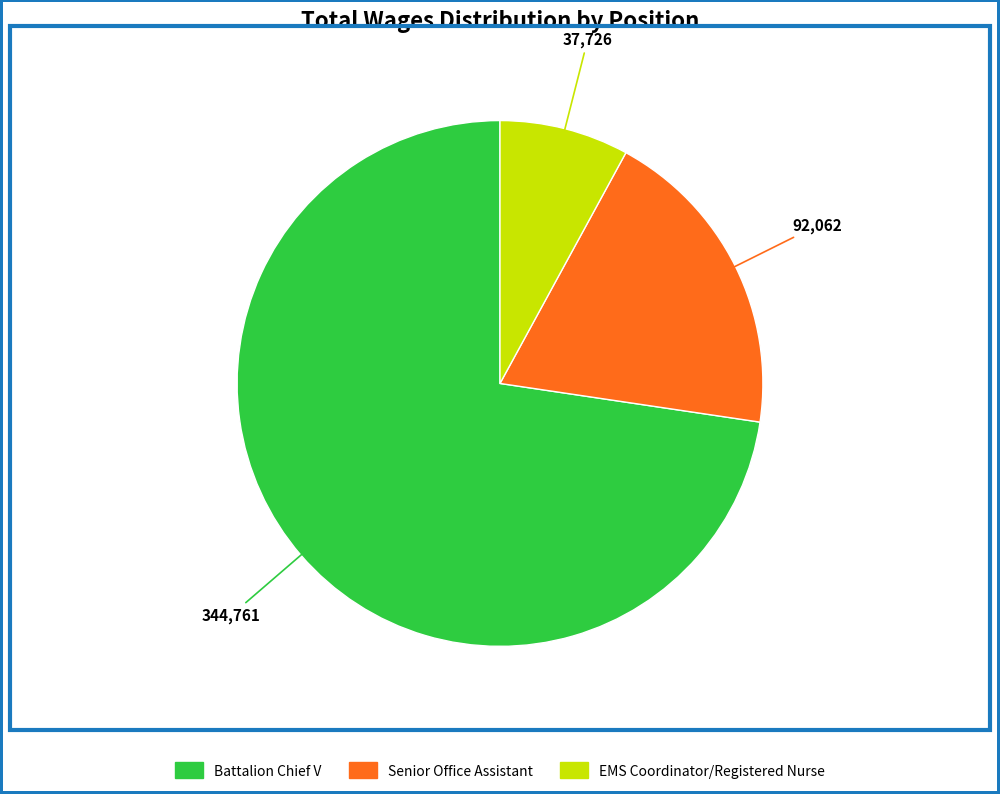

Rank the categories by value from lowest to highest.

EMS Coordinator/Registered Nurse, Senior Office Assistant, Battalion Chief V